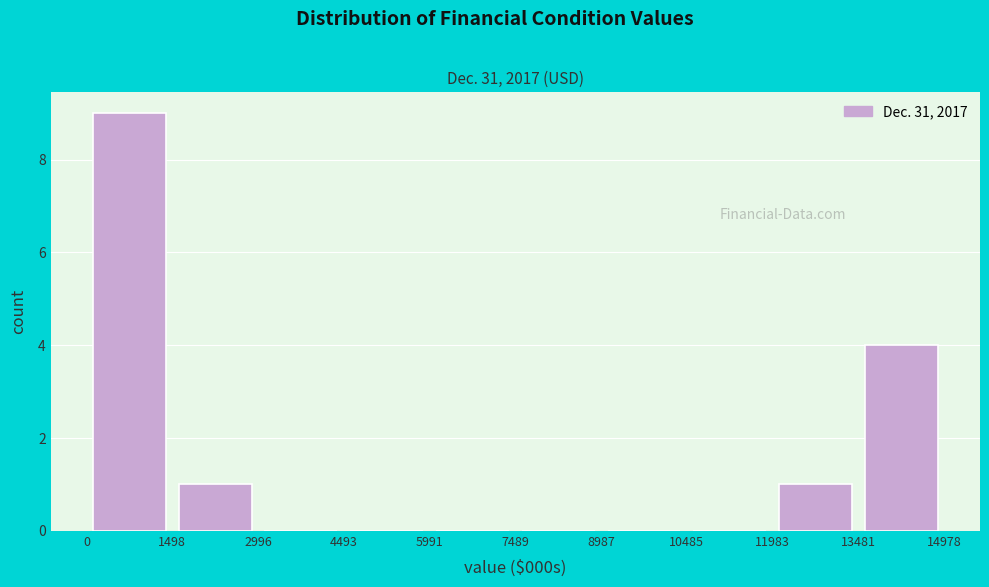

Reading left to right, list every bar in this chart as the range it spans on the x-axis followed by its height. The values are not printed on the chart, so give them approximately, as read against the axis.

0 to 1498: 9
1498 to 2996: 1
2996 to 4493: 0
4493 to 5991: 0
5991 to 7489: 0
7489 to 8987: 0
8987 to 10485: 0
10485 to 11983: 0
11983 to 13481: 1
13481 to 14978: 4